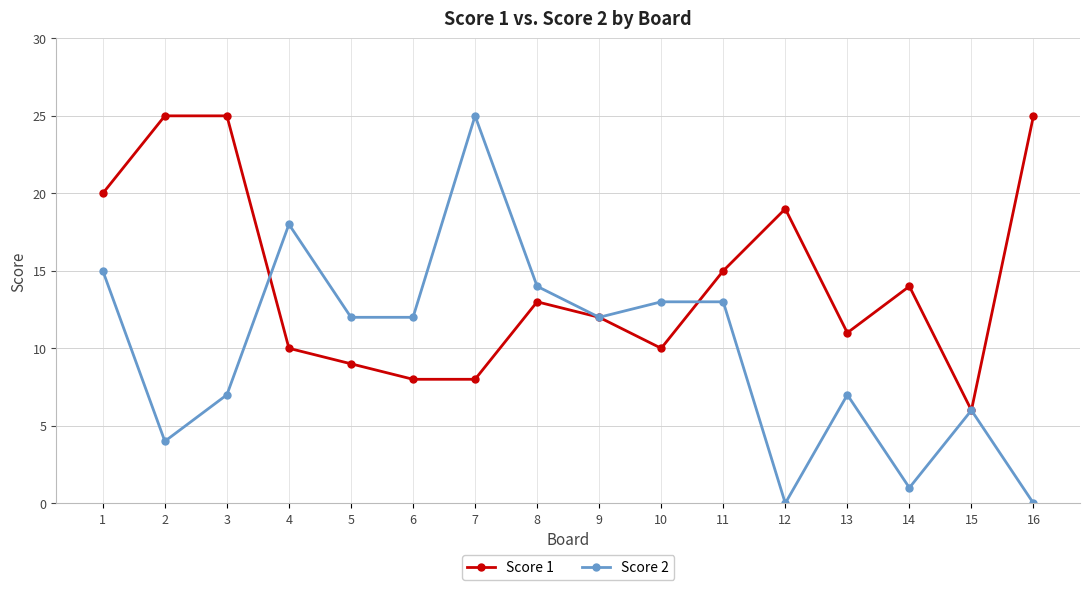

True or false: Score 2 and Score 1 intersect in this chart.

True